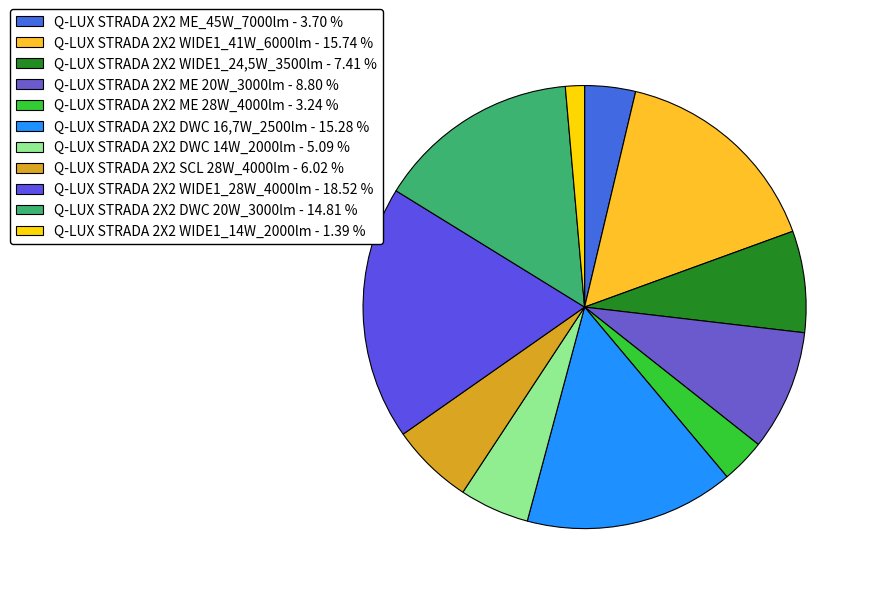

To the nearest percent, what percentage of the pie is Q-LUX STRADA 2X2 WIDE1_28W_4000lm?

19%